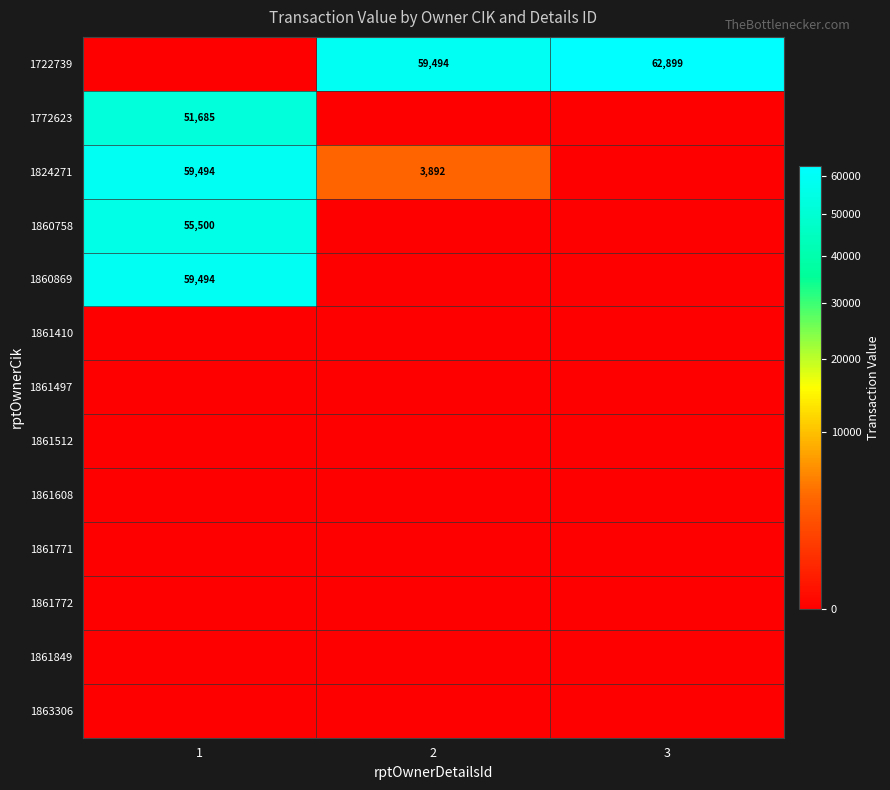

Which has a higher value, 2 or 3?

3